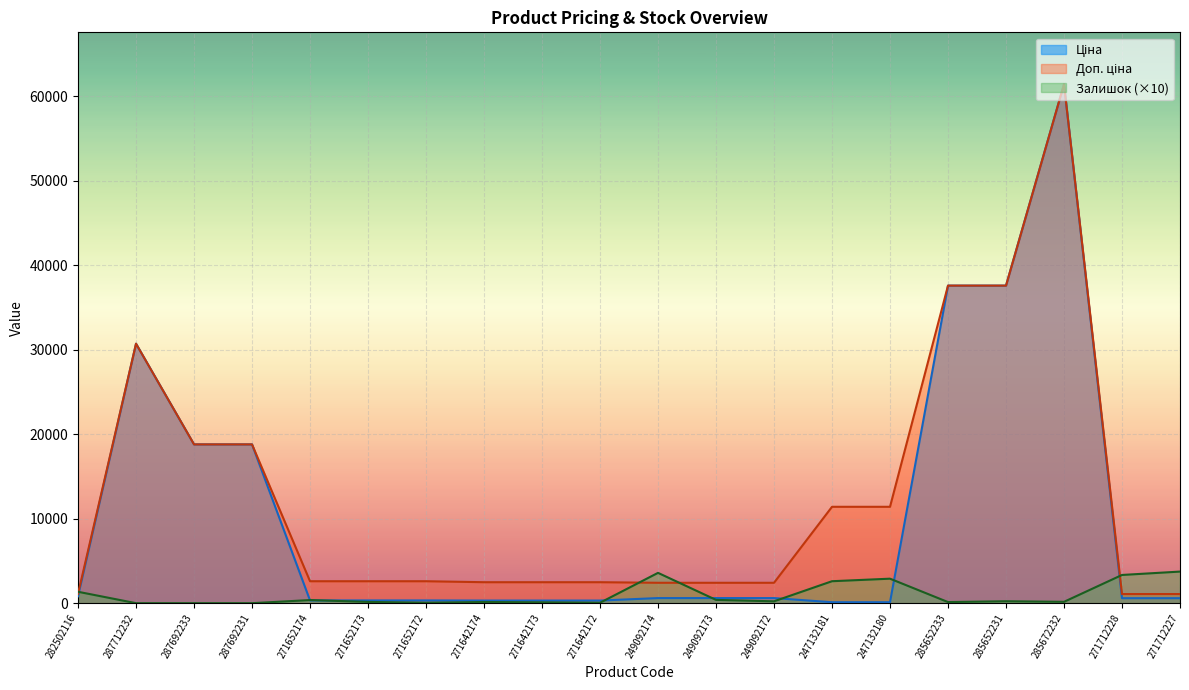

What are all the series names shown in the legend?

Ціна, Доп. ціна, Залишок